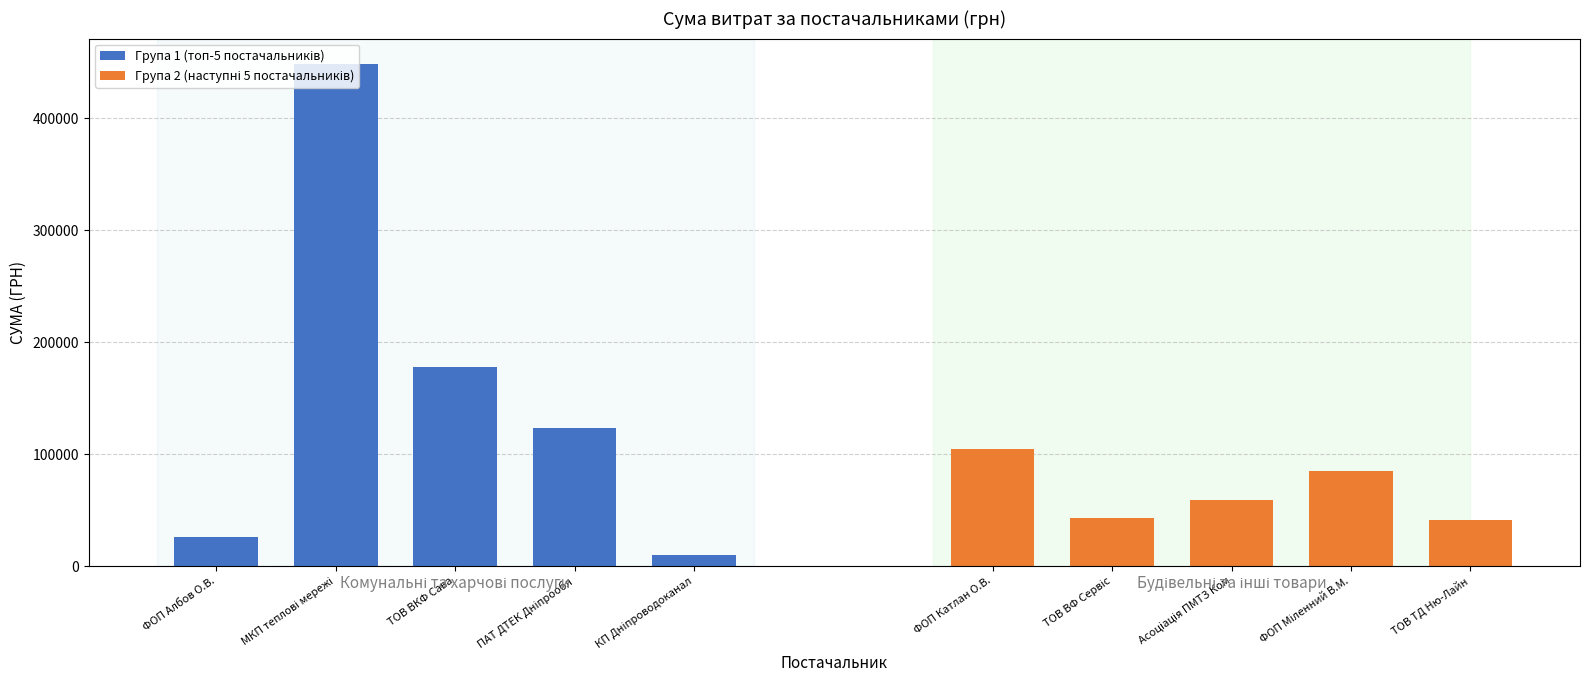

What position from the left is КП Дніпроводоканал?

5